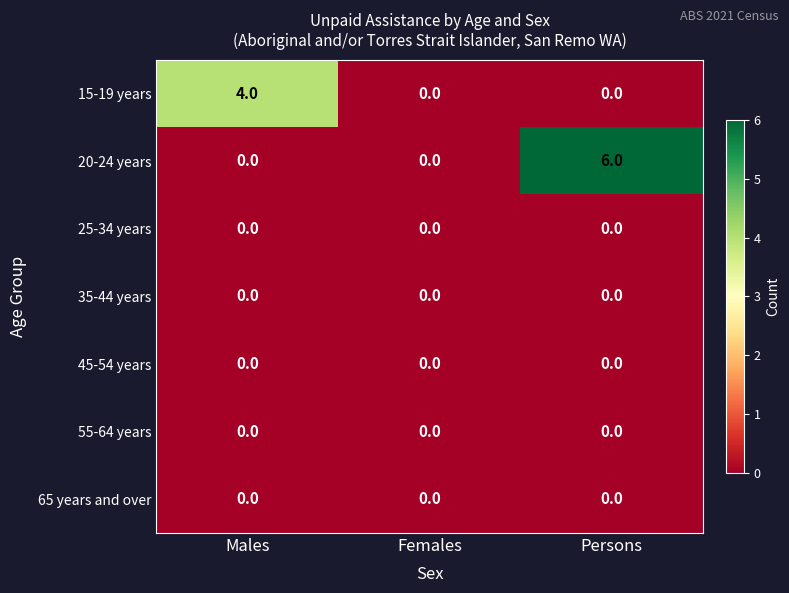

What is the total value across all series at Males?

4